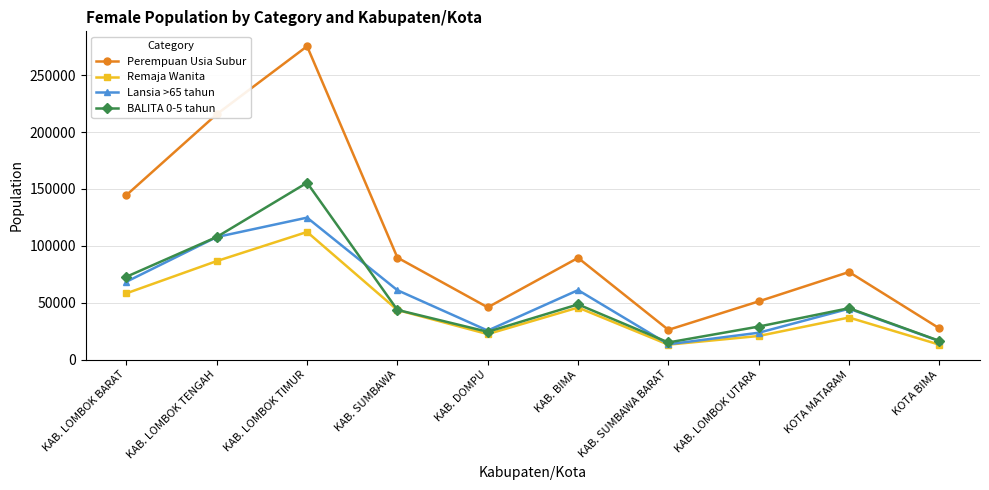

What is the label of the 1st point from the right?

KOTA BIMA